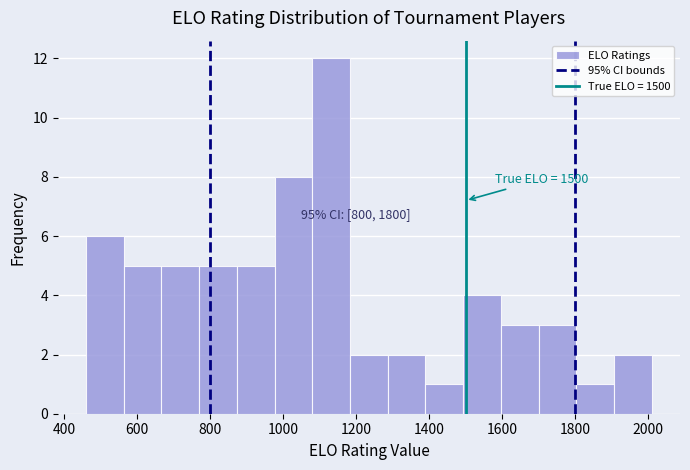

Which range on the x-axis has the tallest bar?

1080 to 1180